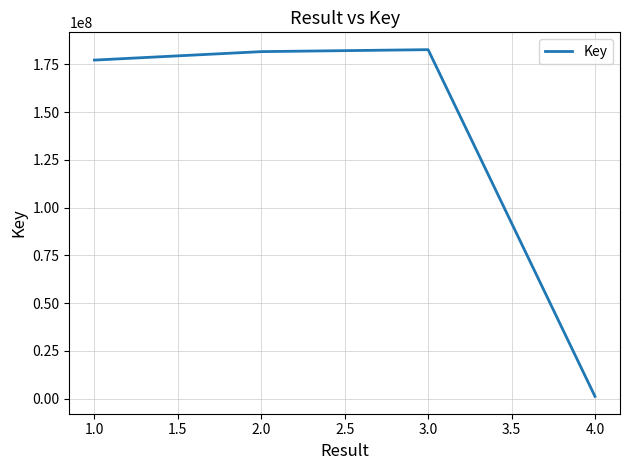

Reading right to left, what are all the values shown in this chart?

1155430	182744493	181720726	177286826